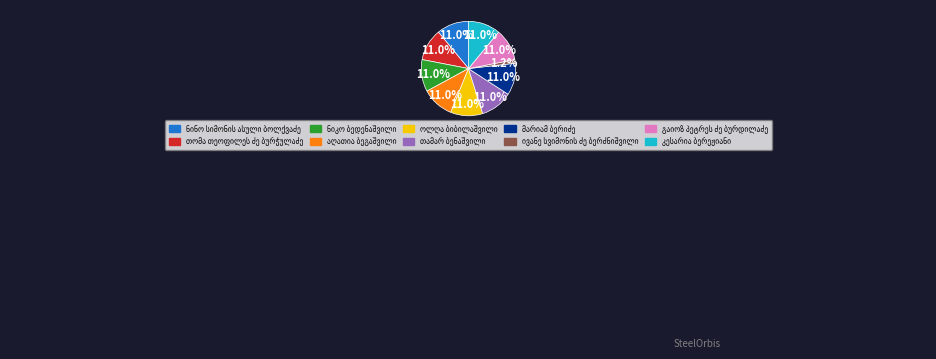

How many segments does this pie chart have?

10